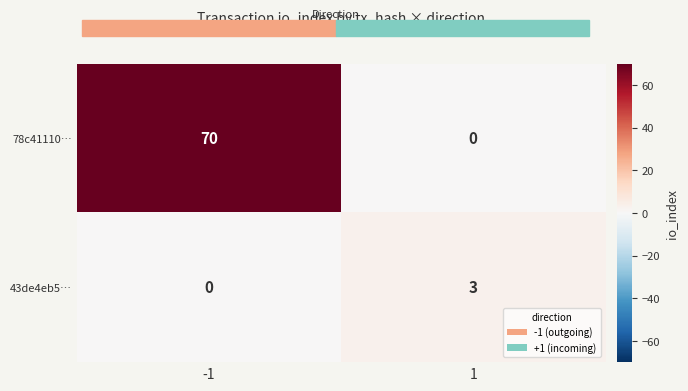

Reading left to right, list all the values displayed in this chart.

78c41110…: -1=70	1=0
43de4eb5…: -1=0	1=3